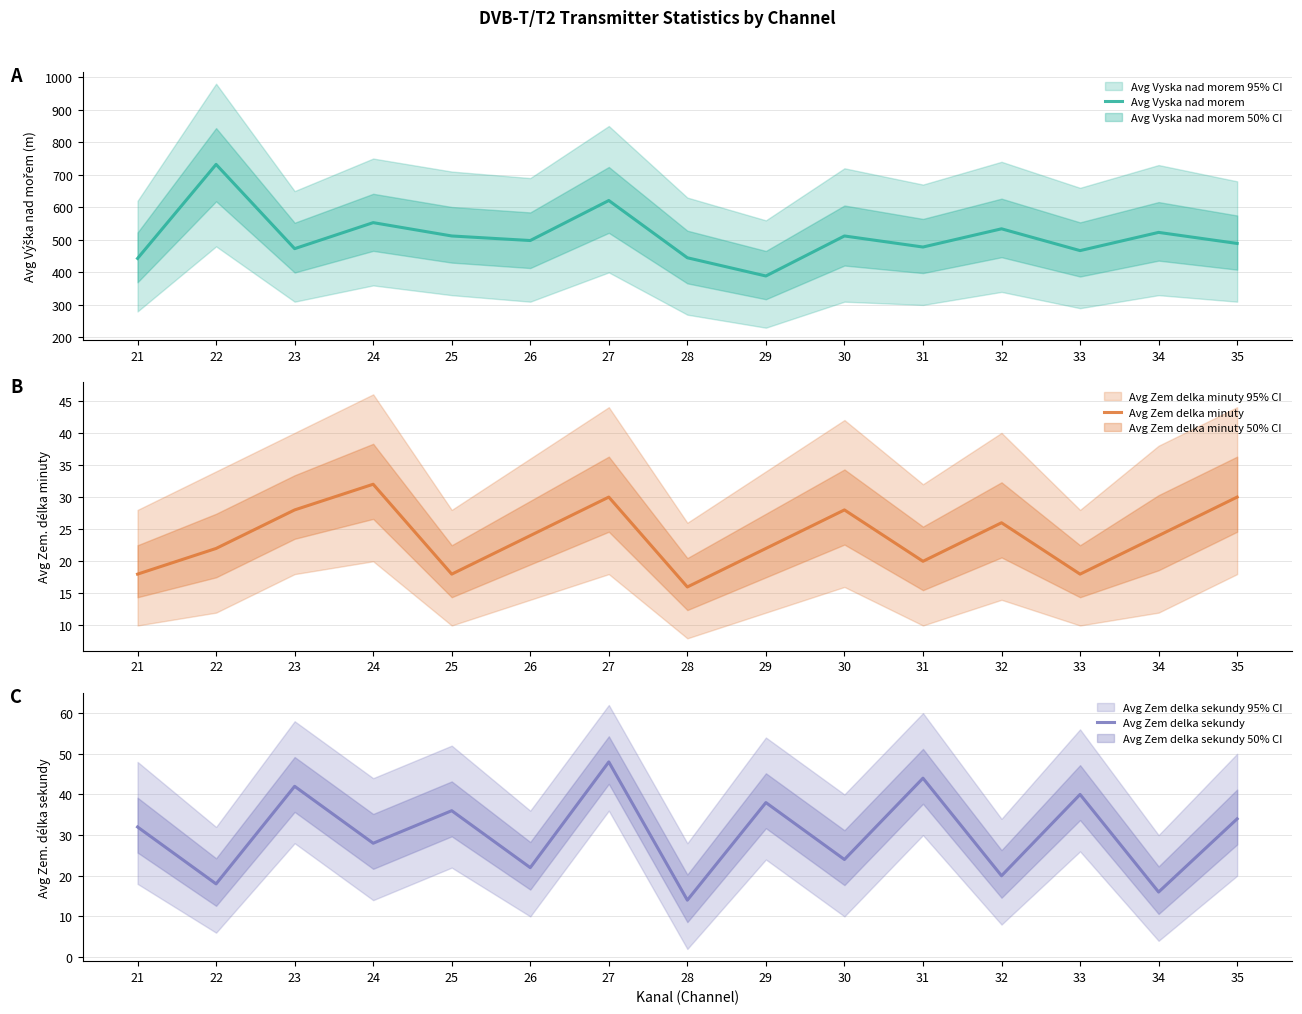

Reading left to right, transcribe all the data shown in this chart.

Avg Vyska nad morem: 21=443	22=732	23=473	24=553	25=512	26=498	27=621	28=445	29=389	30=512	31=478	32=534	33=467	34=523	35=489
Avg Zem delka minuty: 21=18	22=22	23=28	24=32	25=18	26=24	27=30	28=16	29=22	30=28	31=20	32=26	33=18	34=24	35=30
Avg Zem delka sekundy: 21=32	22=18	23=42	24=28	25=36	26=22	27=48	28=14	29=38	30=24	31=44	32=20	33=40	34=16	35=34